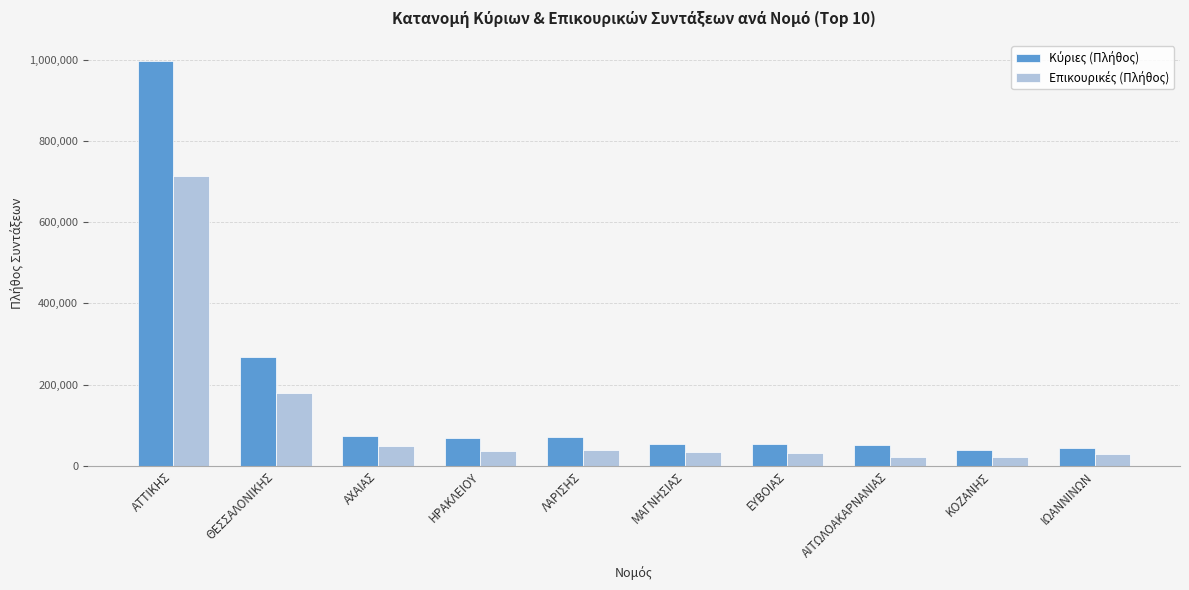

What is the greatest value displayed?

997222